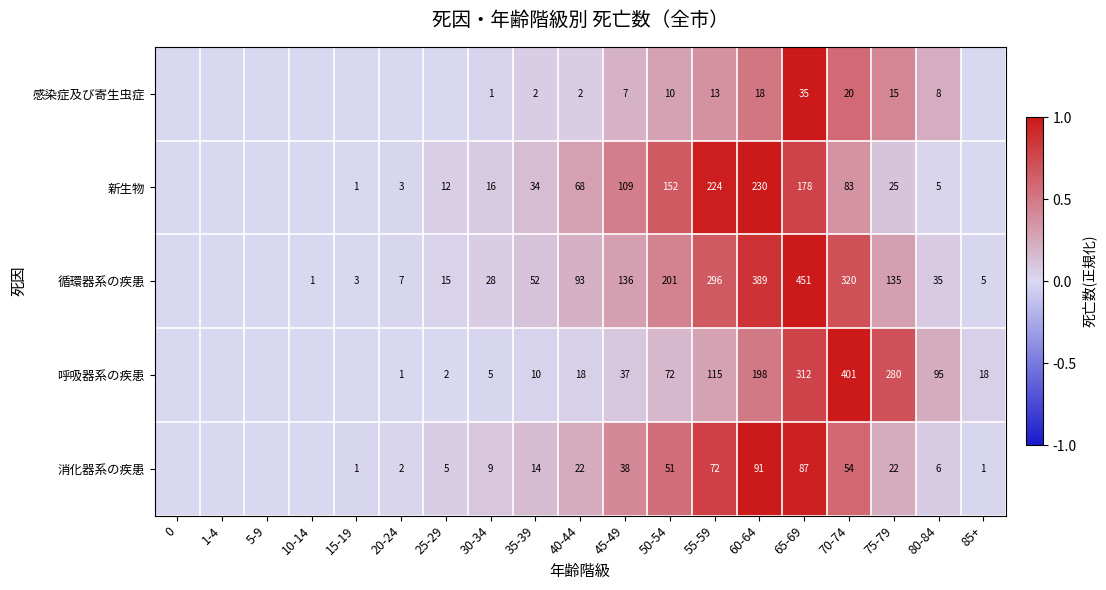

What is the sum of the 循環器系の疾患 values at 40-44 and 50-54?

294